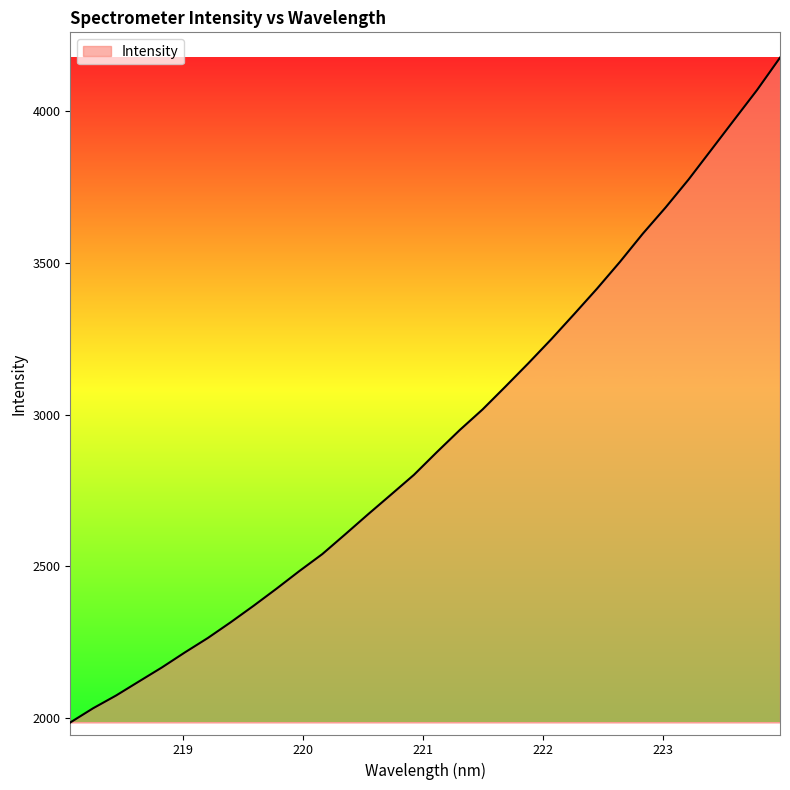

What is the difference between the maximum and minimum values?

2193.4